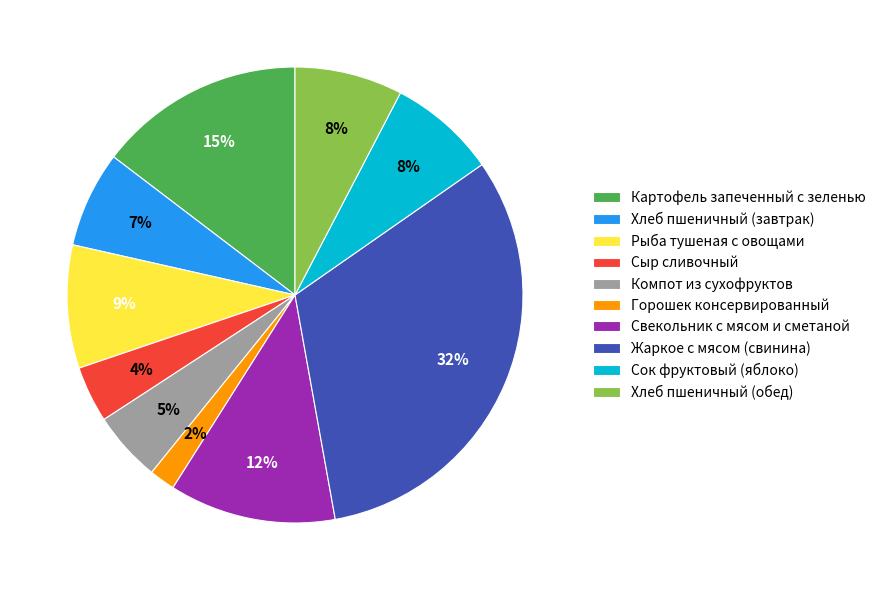

The Компот из сухофруктов slice represents 5% of the pie. True or false?

True